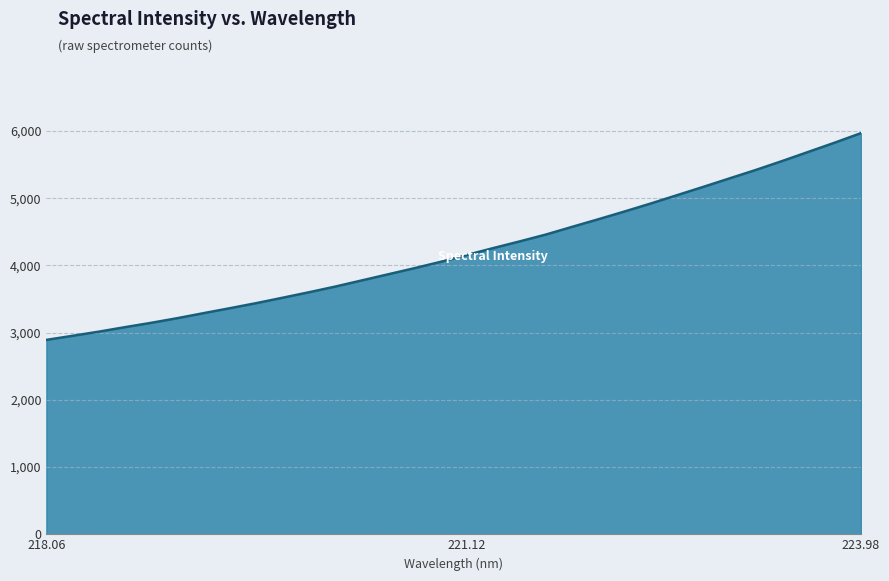

What is the difference between the maximum and minimum values?

3074.6